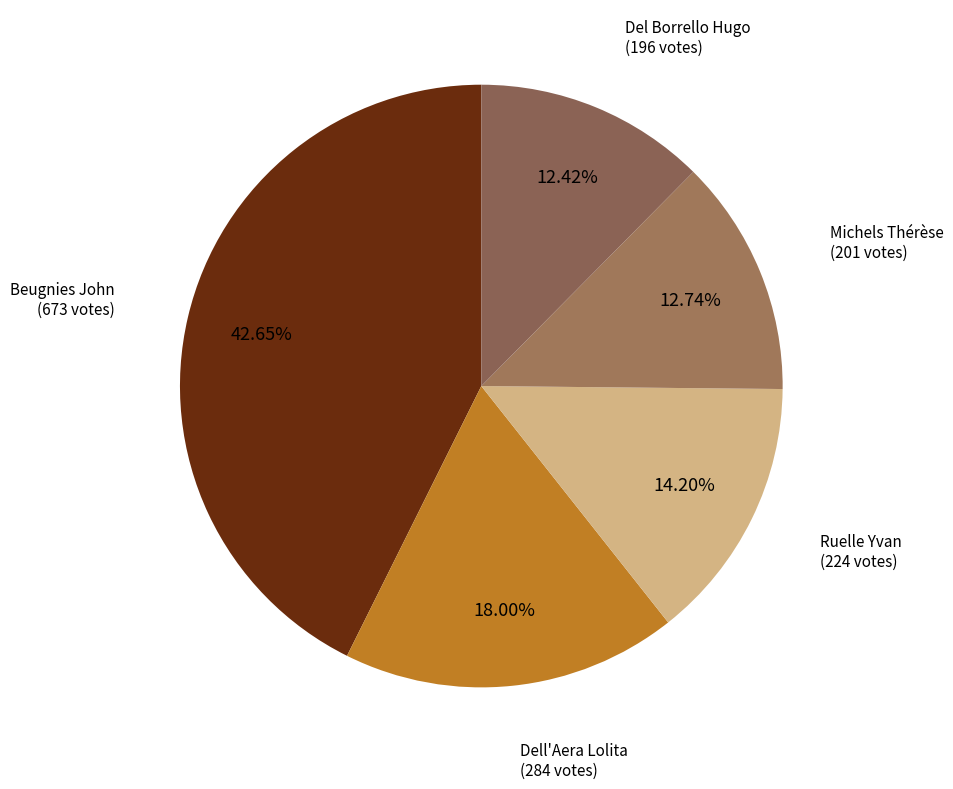

Combined, what portion of the pie is Del Borrello Hugo and Beugnies John?

55.1%